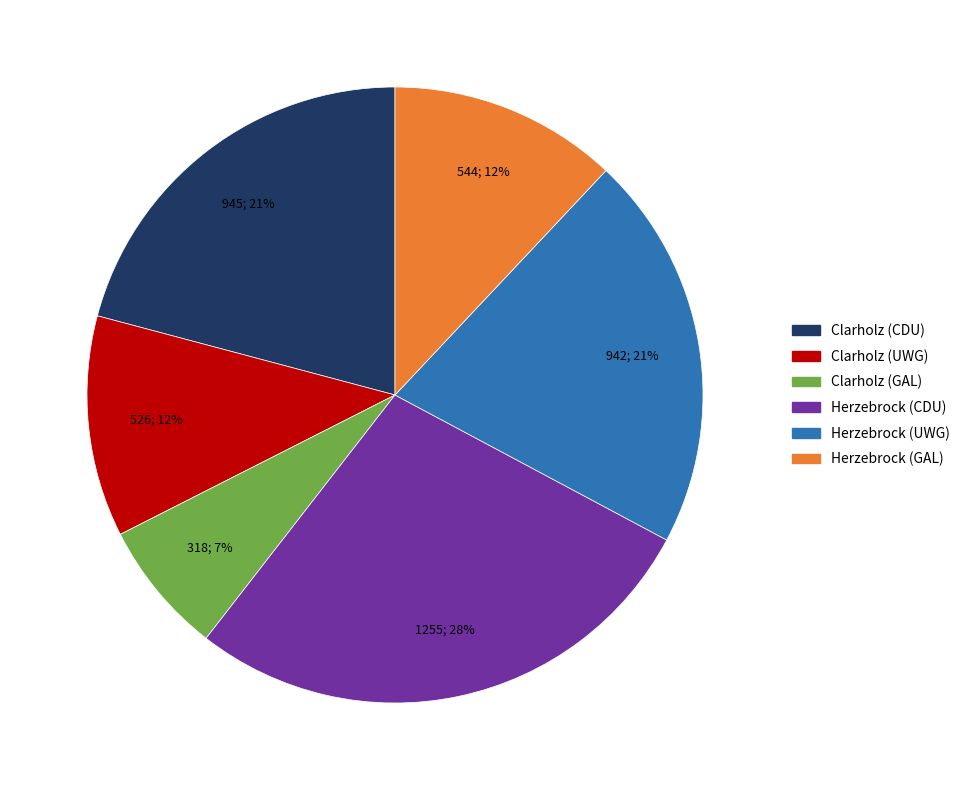

To the nearest percent, what is the difference between the largest and smallest slice percentages?

21%